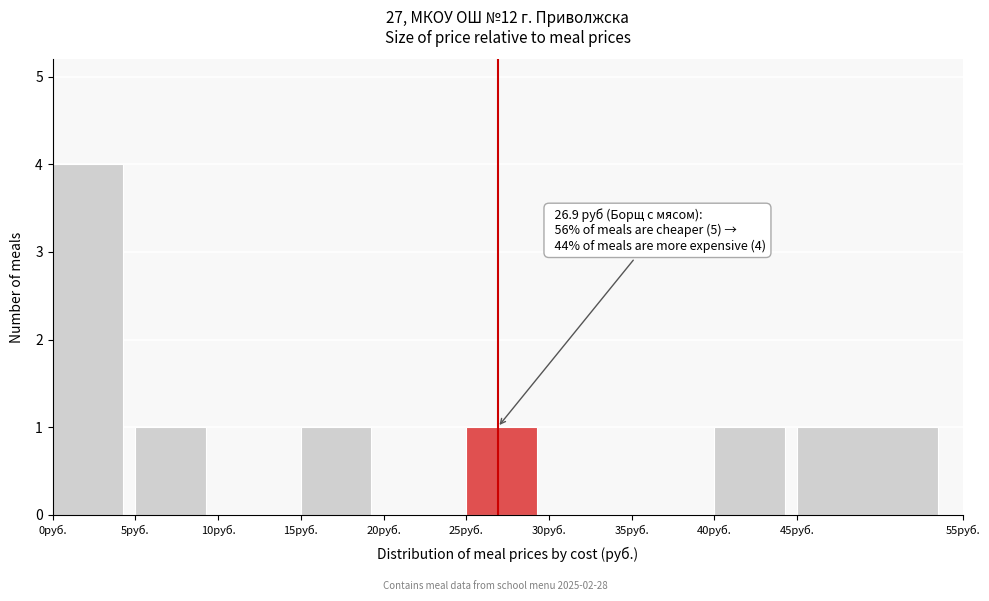

Which range on the x-axis has the tallest bar?

0 to 5